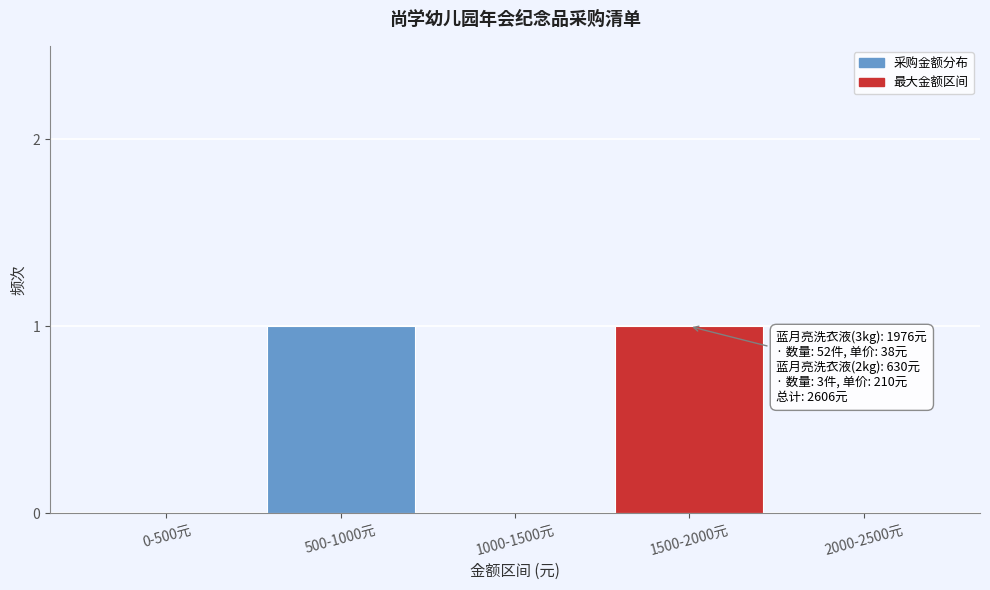

Reading left to right, extract all data points from this chart.

0-500元=0	500-1000元=1	1000-1500元=0	1500-2000元=1	2000-2500元=0